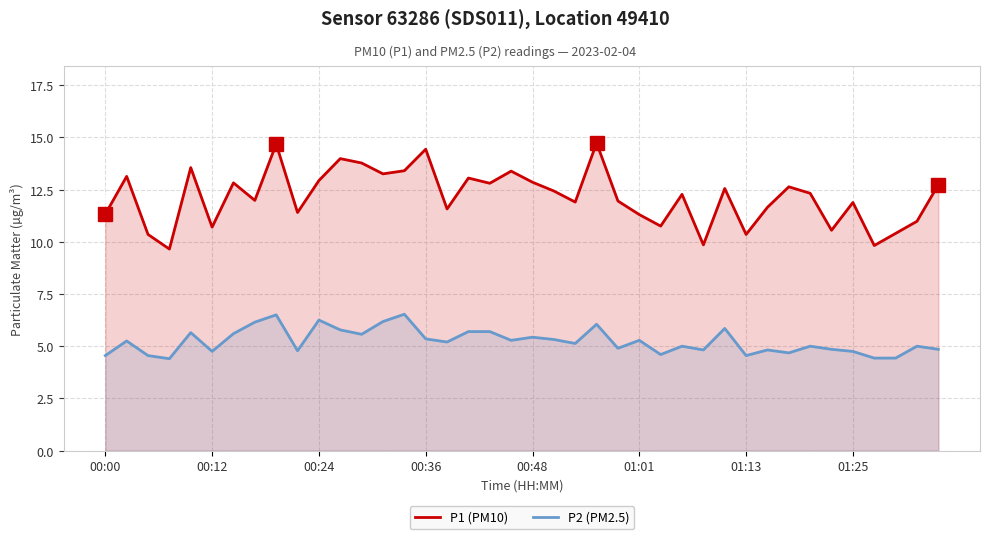

The P2 (PM2.5) series shows 8.8 at 19. True or false?

False